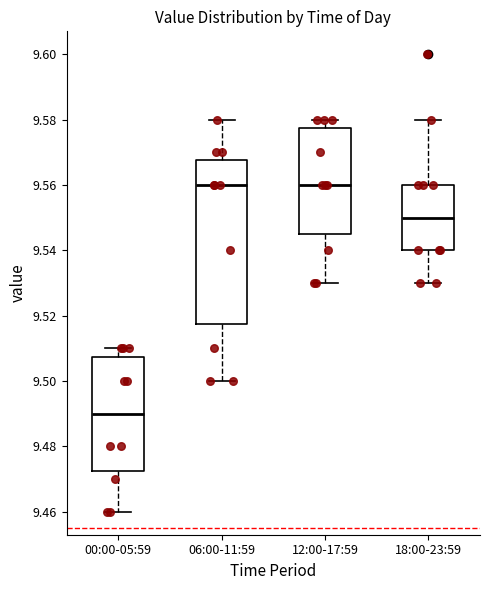

Comparing the boxes themselves (not the whiskers), which one is the tallest?

06:00-11:59